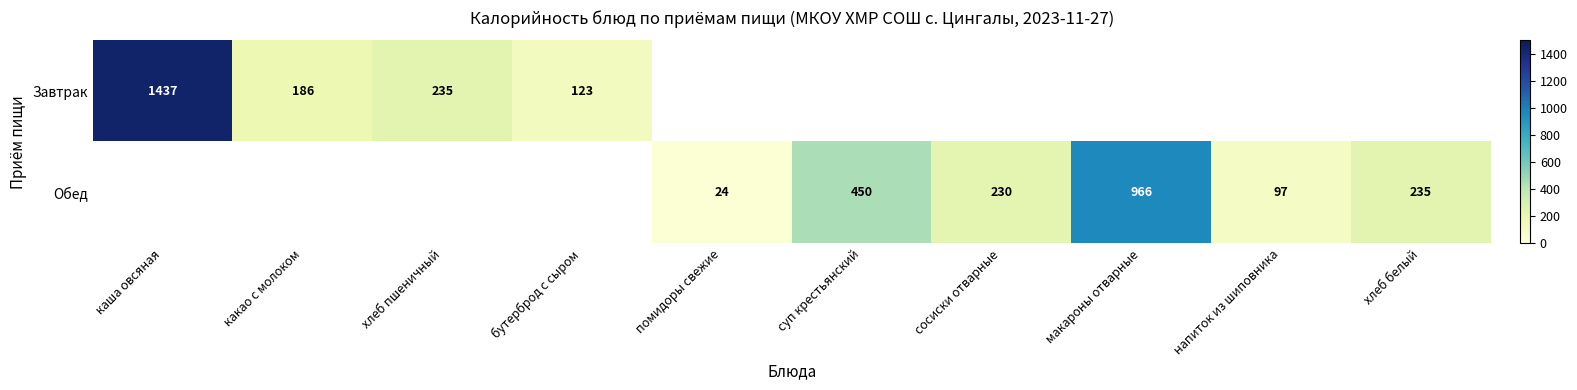

The Обед series shows 39 at помидоры свежие. True or false?

False